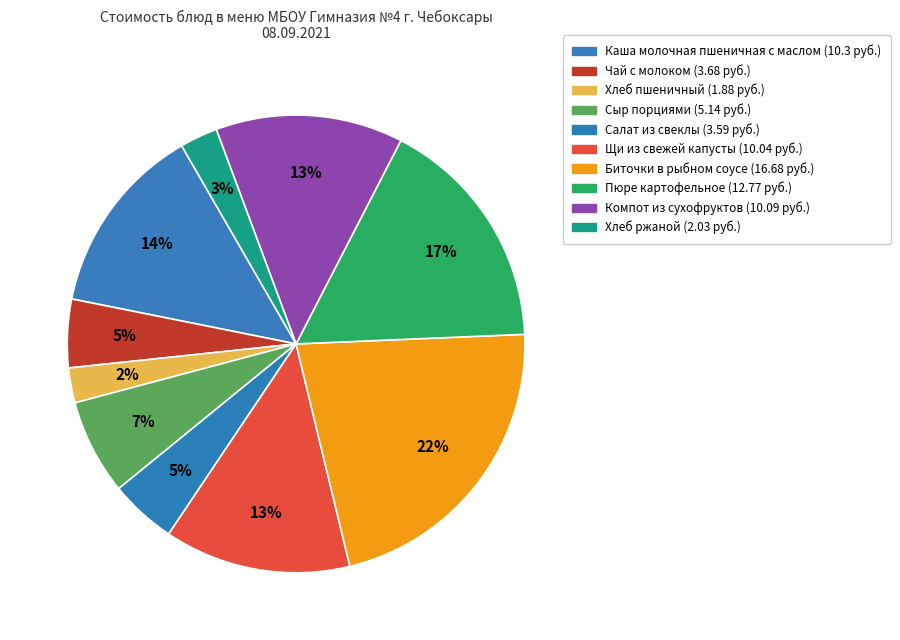

To the nearest percent, what percentage of the pie is Биточки в рыбном соусе?

22%